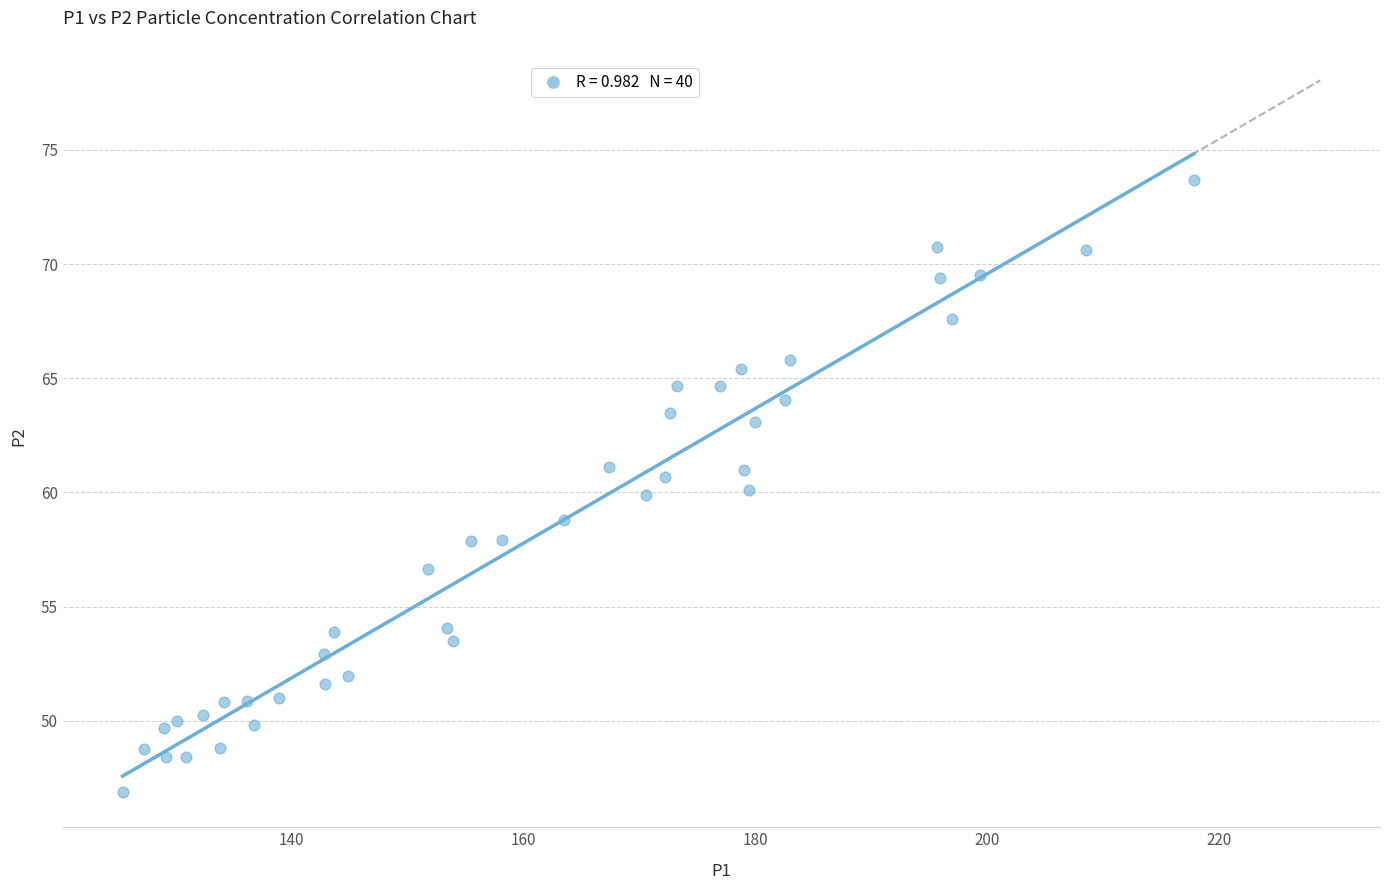

What is the range of X values (max minus min)?

92.3